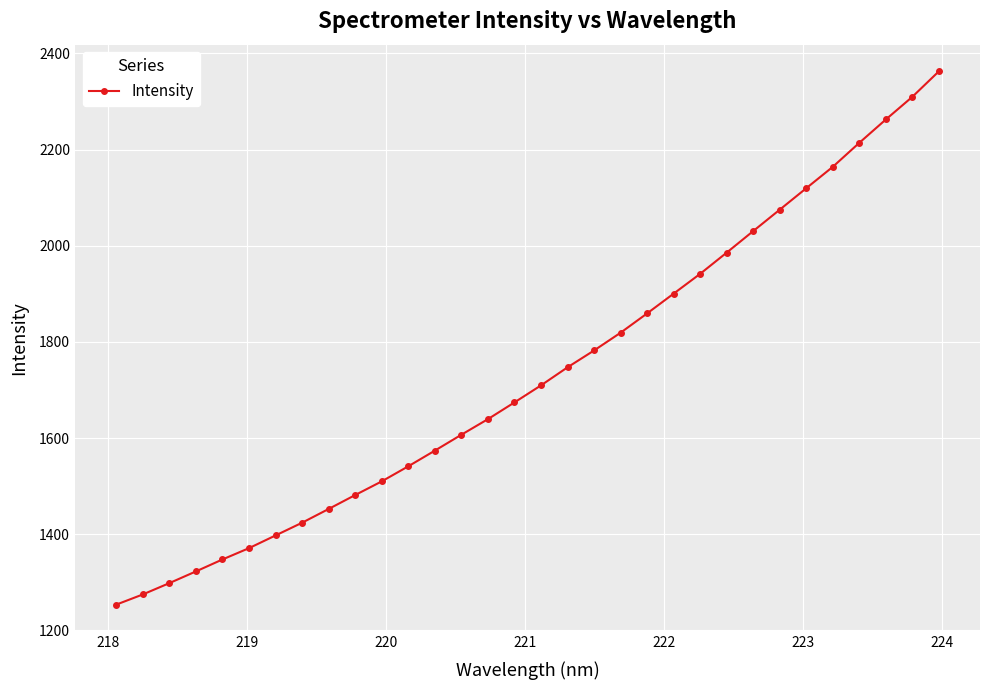

What is the difference between the maximum and second lowest values?

1088.2